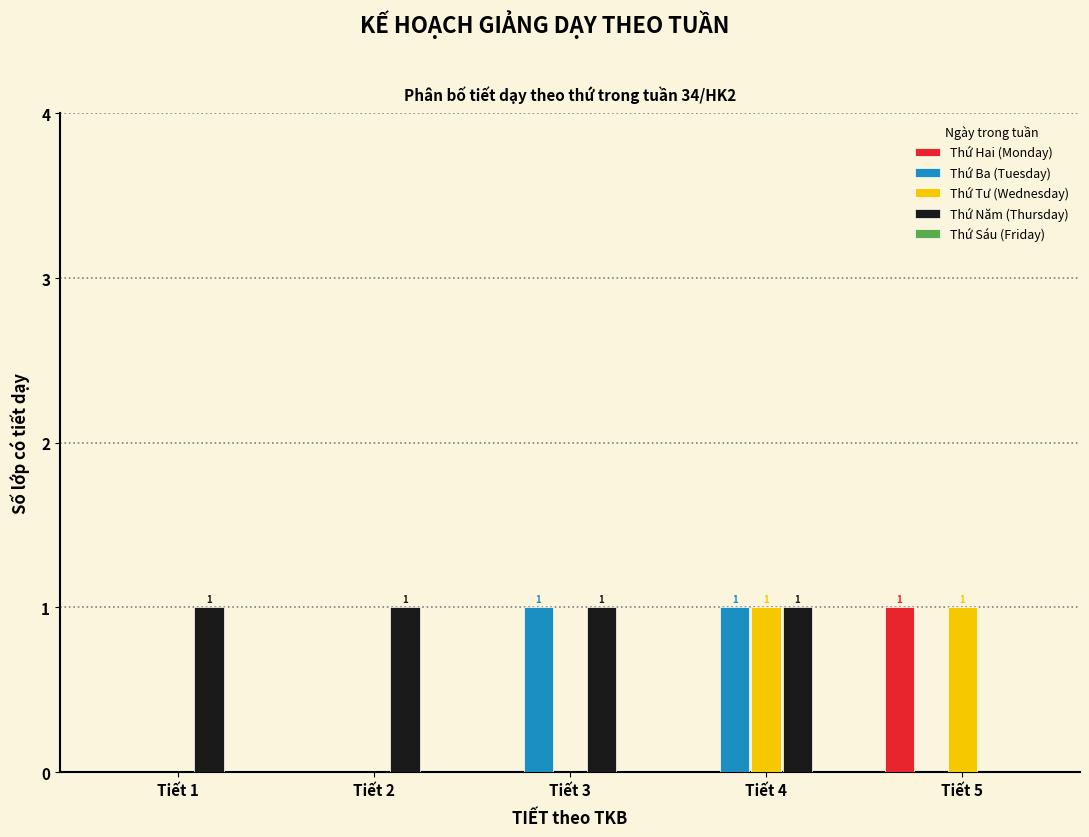

Which series has the largest total across all categories?

Thứ Năm (Thursday)